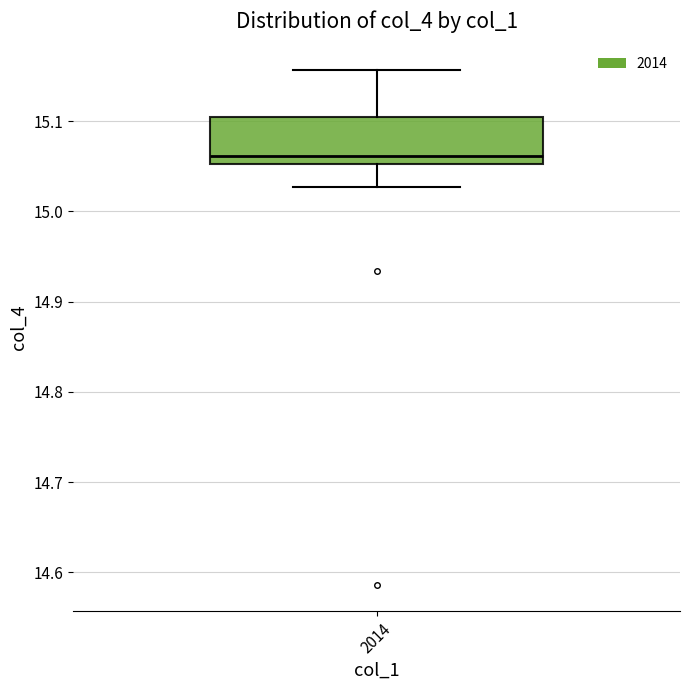

Transcribe this box plot: give where the median line is, the range the box spans, and where the two whiskers end, as read against the y-axis. The values are not printed on the chart, so give them approximately, as read against the axis.

median 15.06, box 15.05 to 15.10, whiskers 15.03 to 15.16